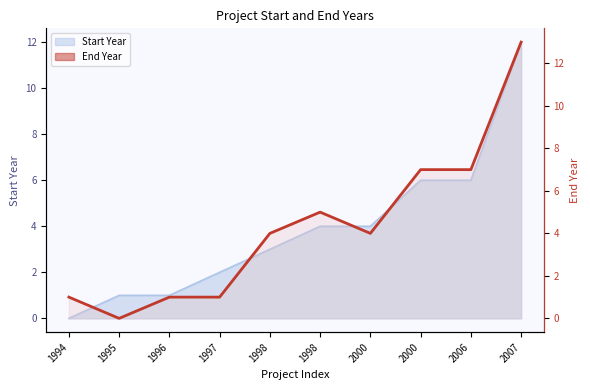

Which has a higher value, 1997 or 1995?

1997